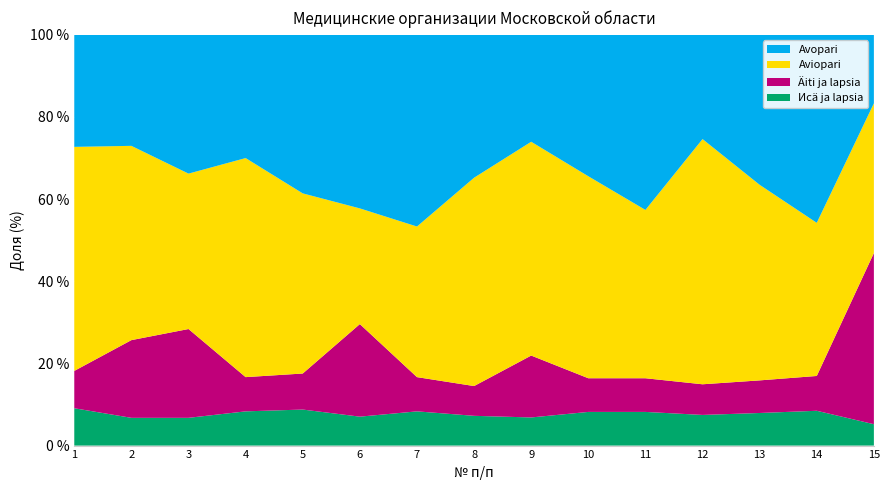

What is the total value across all series at 7?

100.0